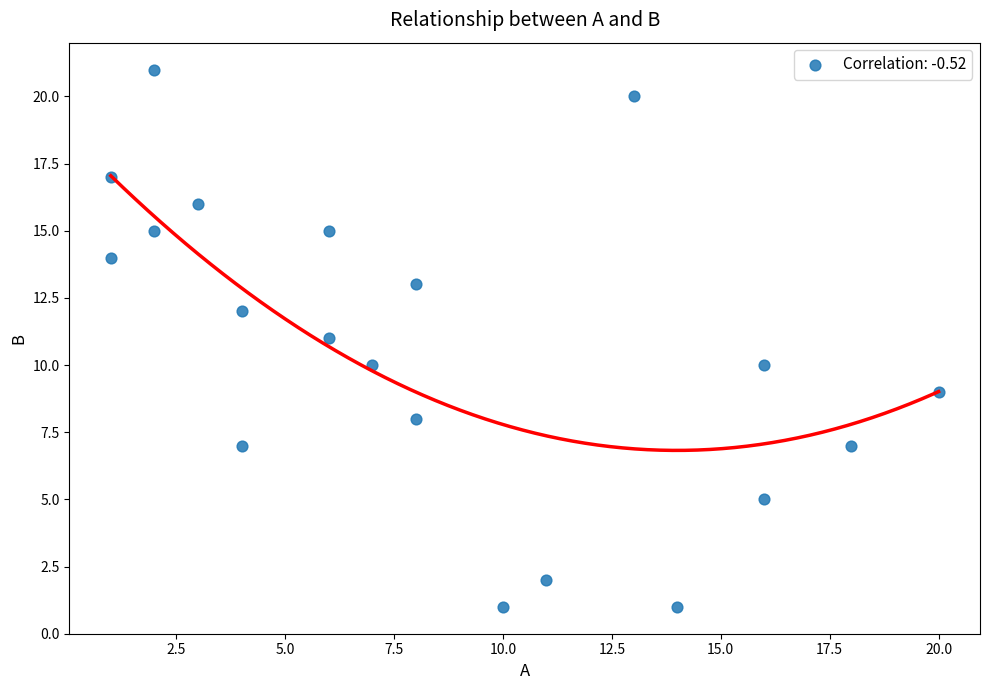

What is the range of Y values (max minus min)?

20